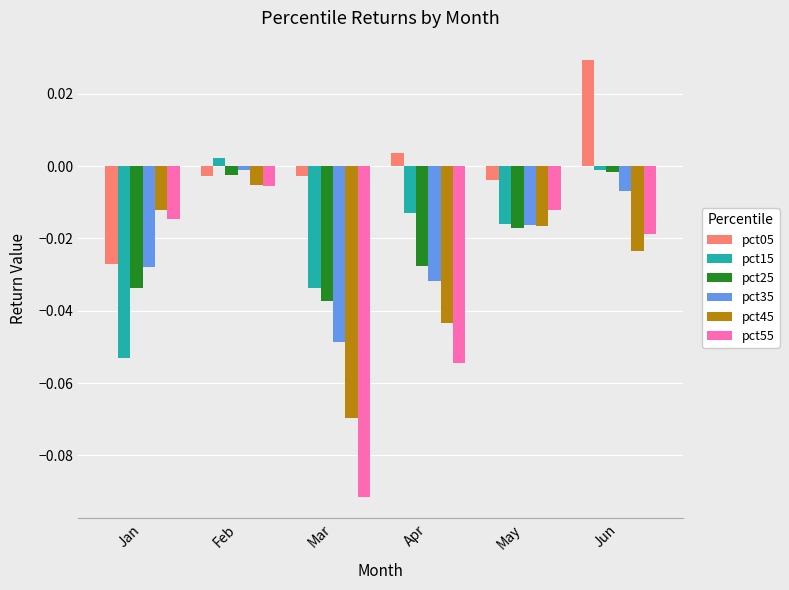

What is the total value across all series at Apr?

-0.2